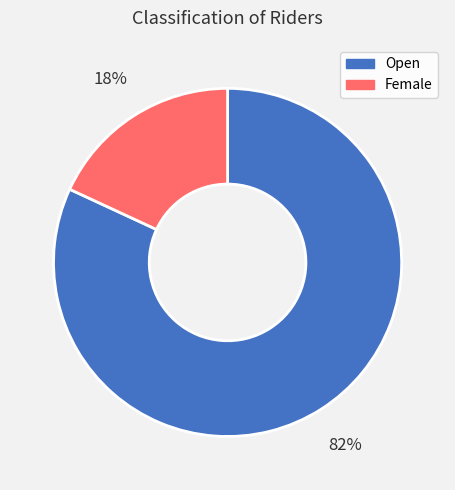

What is the majority slice?

Open